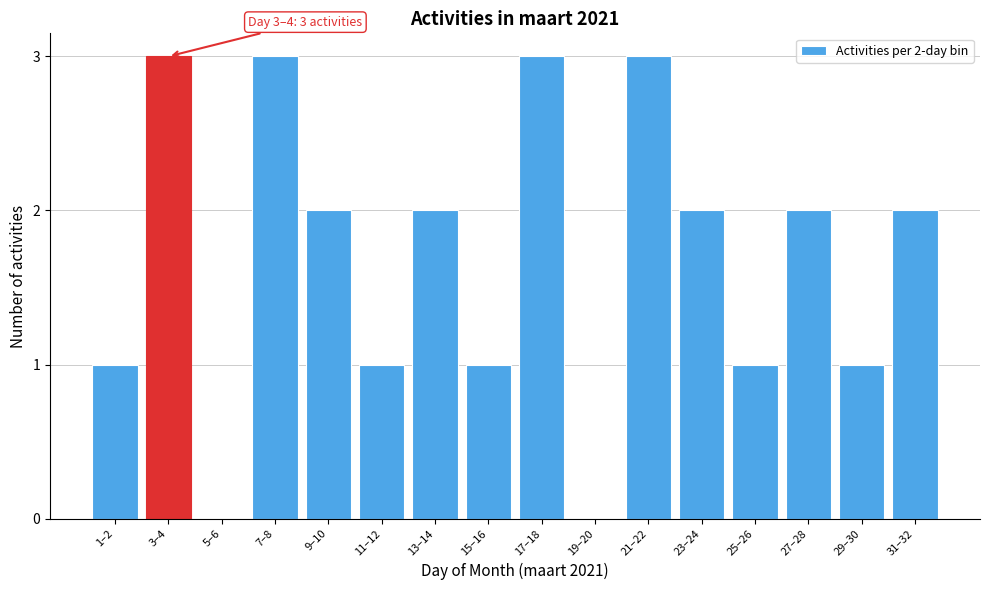

Reading left to right, transcribe all the data shown in this chart.

1–2=1	3–4=3	5–6=0	7–8=3	9–10=2	11–12=1	13–14=2	15–16=1	17–18=3	19–20=0	21–22=3	23–24=2	25–26=1	27–28=2	29–30=1	31–32=2